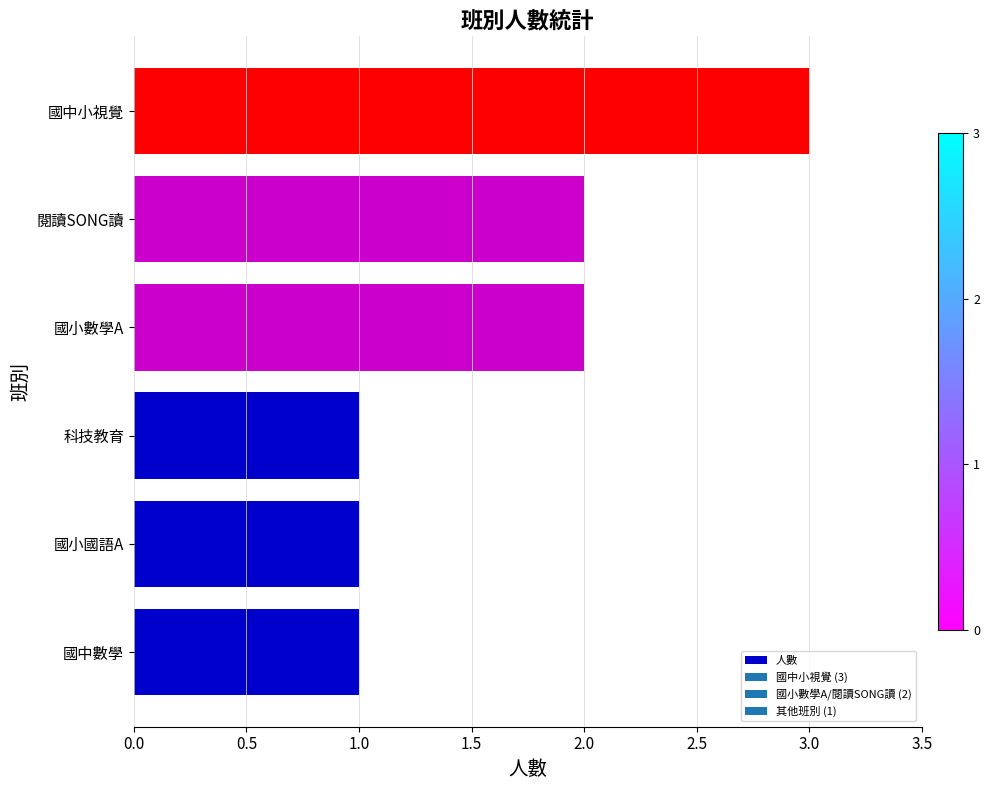

Reading bottom to top, extract all data points from this chart.

國中數學=1	國小國語A=1	科技教育=1	國小數學A=2	閱讀SONG讀=2	國中小視覺=3